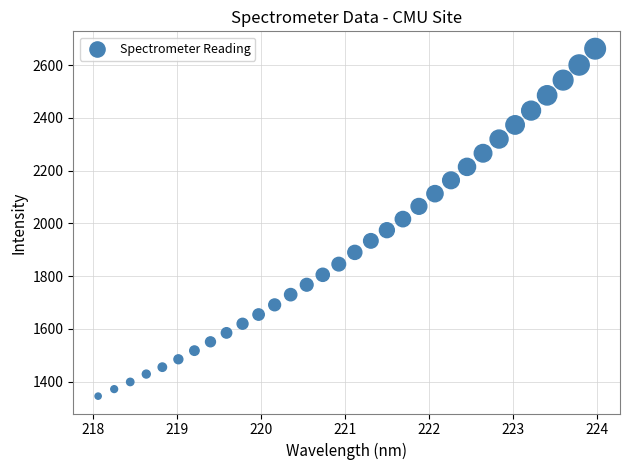

What is the range of Y values (max minus min)?

1317.8